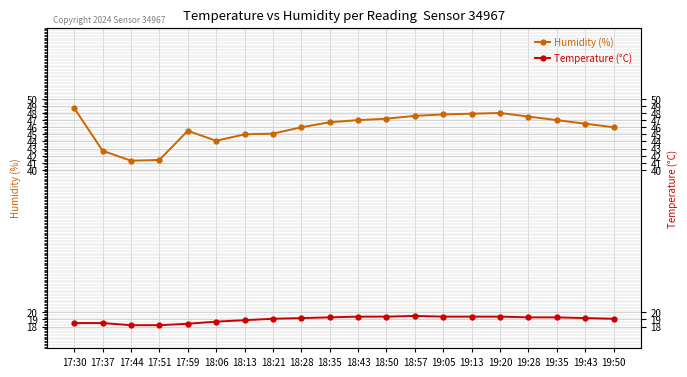

The Humidity (%) series shows 47.6 at 18:57. True or false?

True